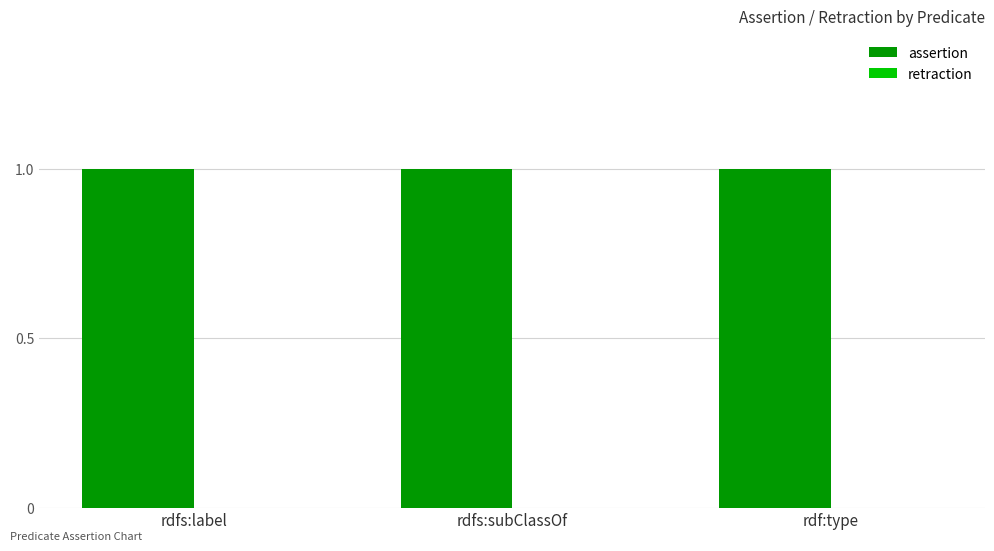

Is the value of assertion at rdfs:label greater than the value of retraction at rdfs:subClassOf?

Yes